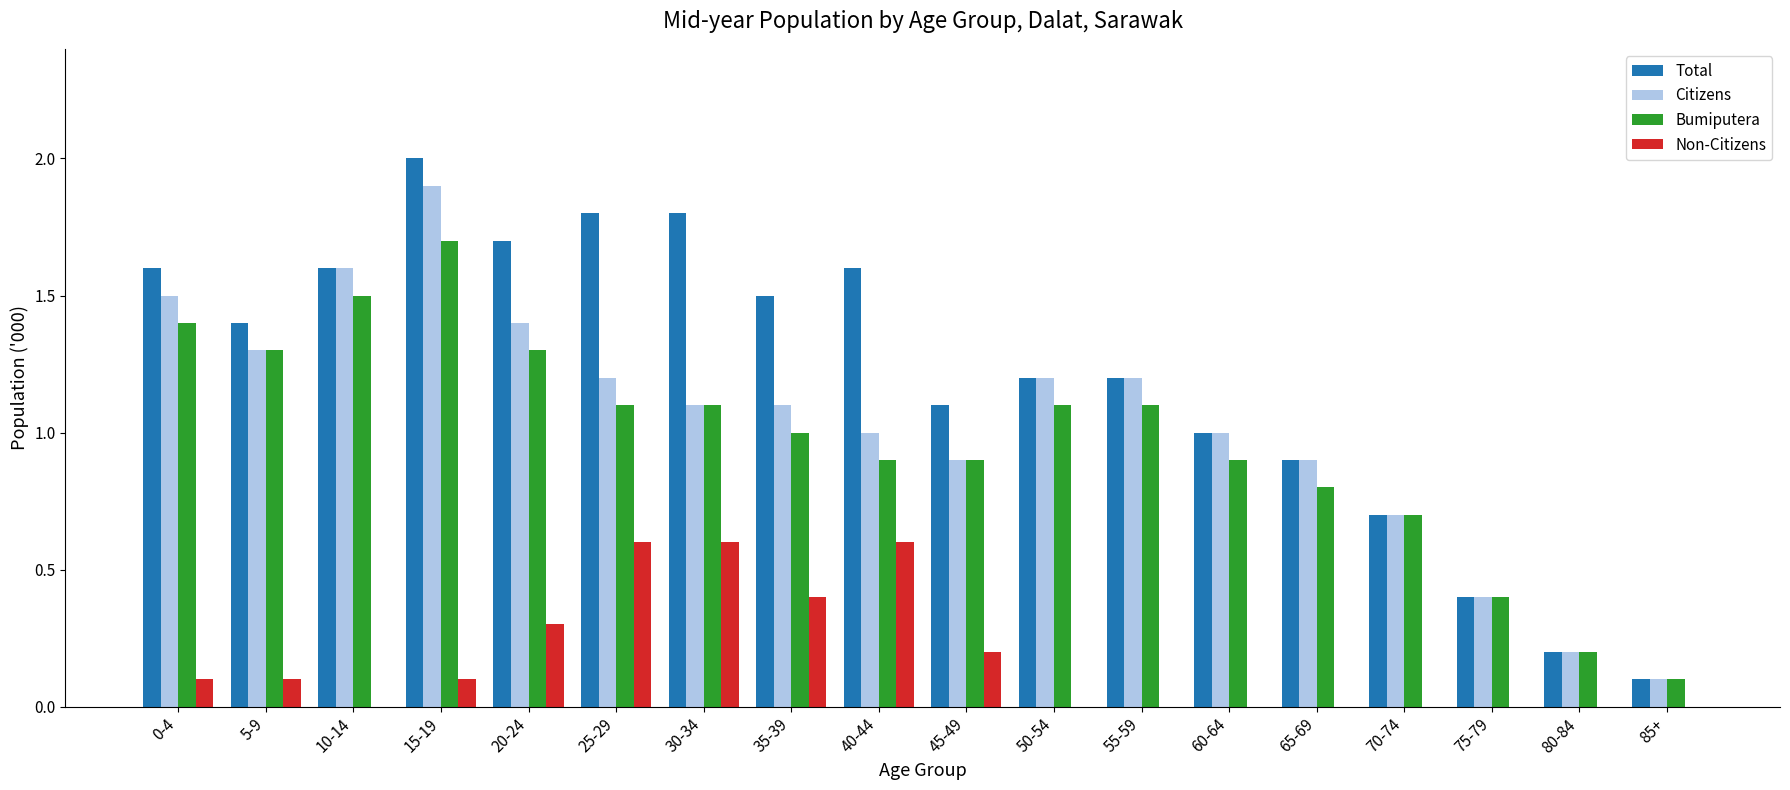

What is the greatest value displayed?

2.0